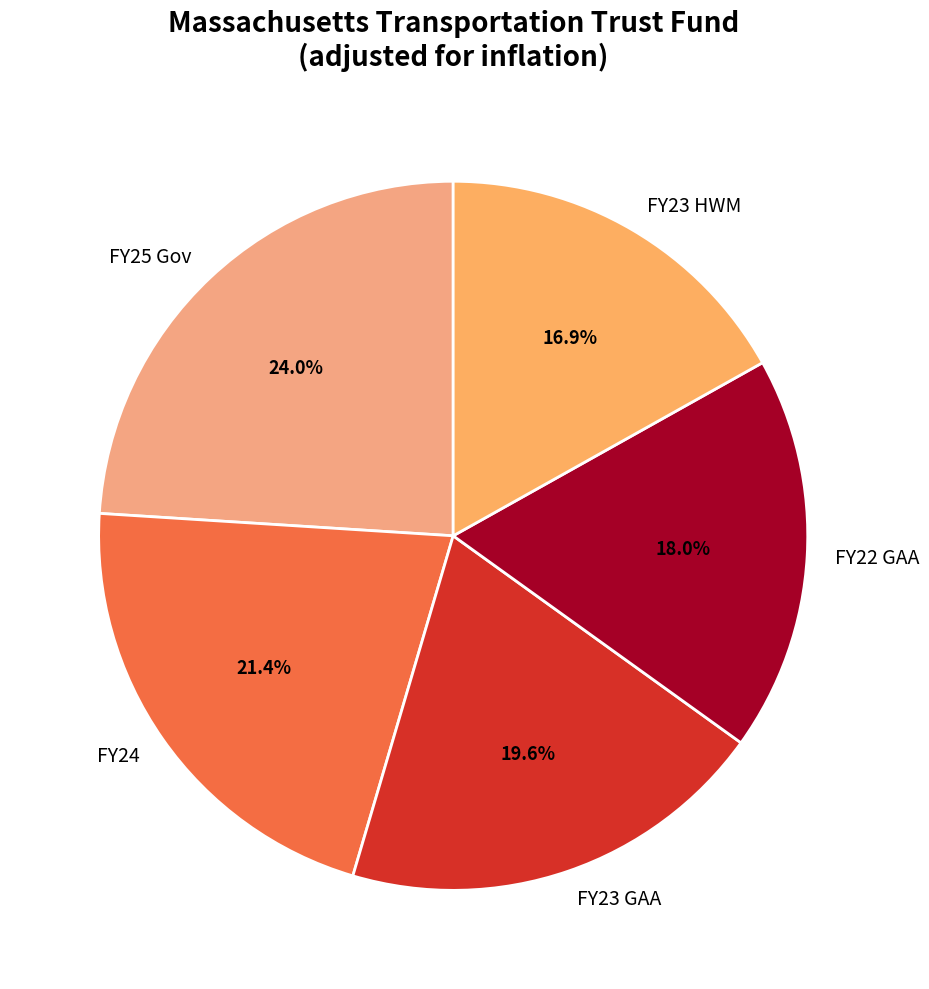

Is it true that FY25 Gov is 24% of the pie?

True